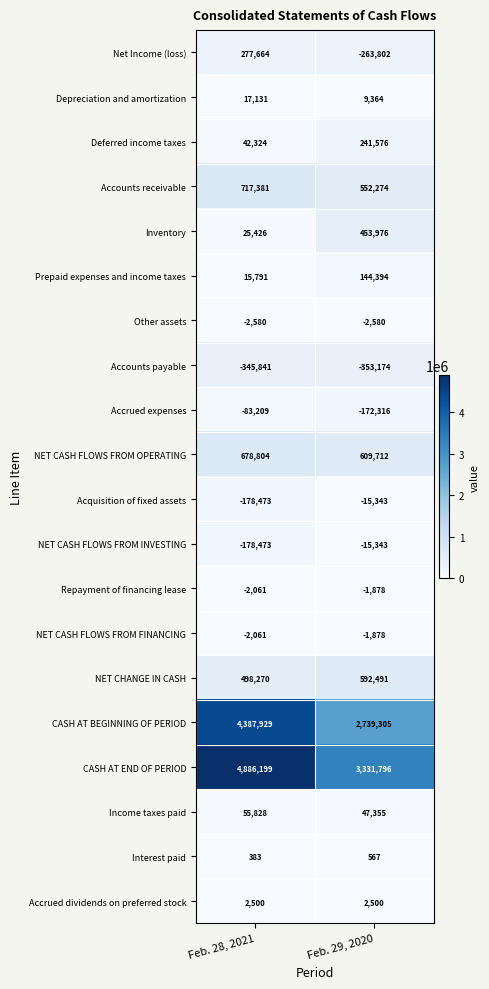

Is it true that NET CASH FLOWS FROM FINANCING equals -879 at Feb. 29, 2020?

False